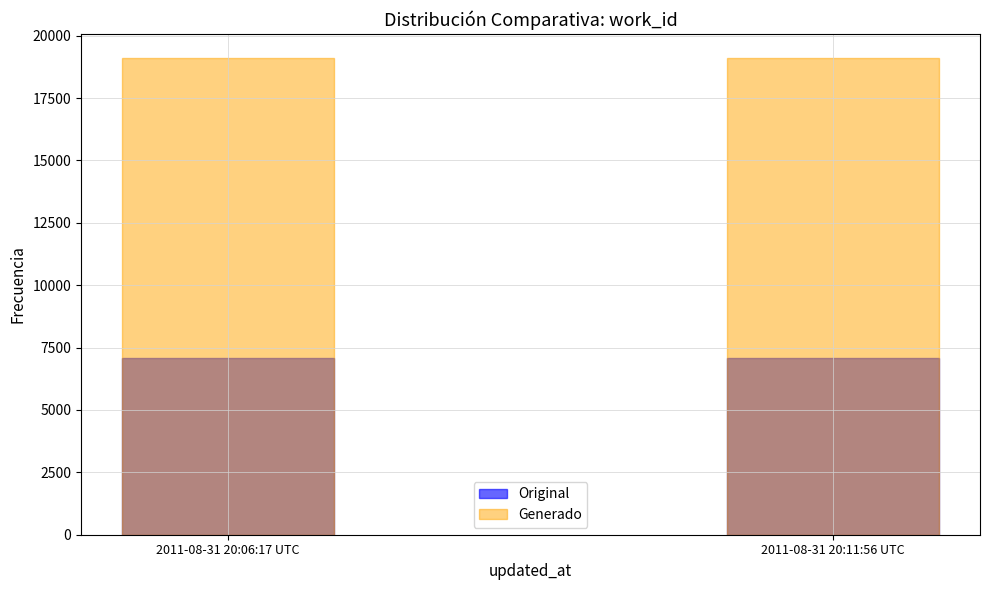

How many distinct data groups are displayed?

2